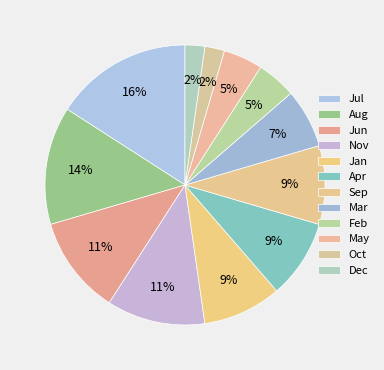

Count the number of slices in the pie.

12